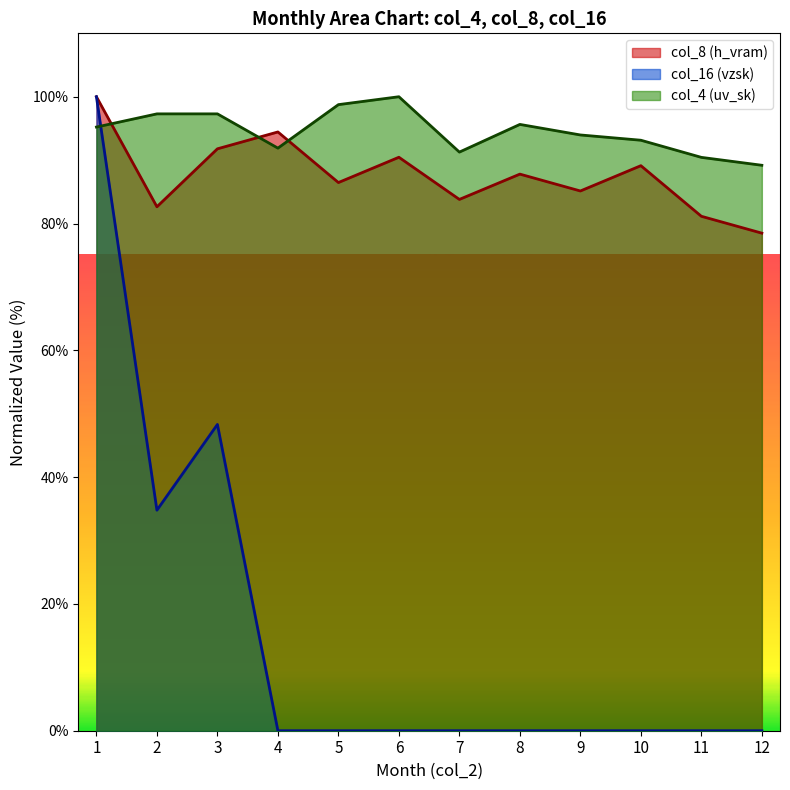

Where is the first local maximum for col_16?

3